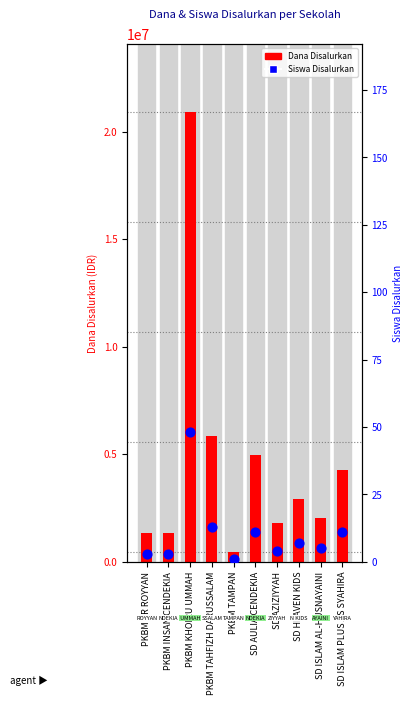

Which series has the largest Y range (max minus min)?

Dana Disalurkan